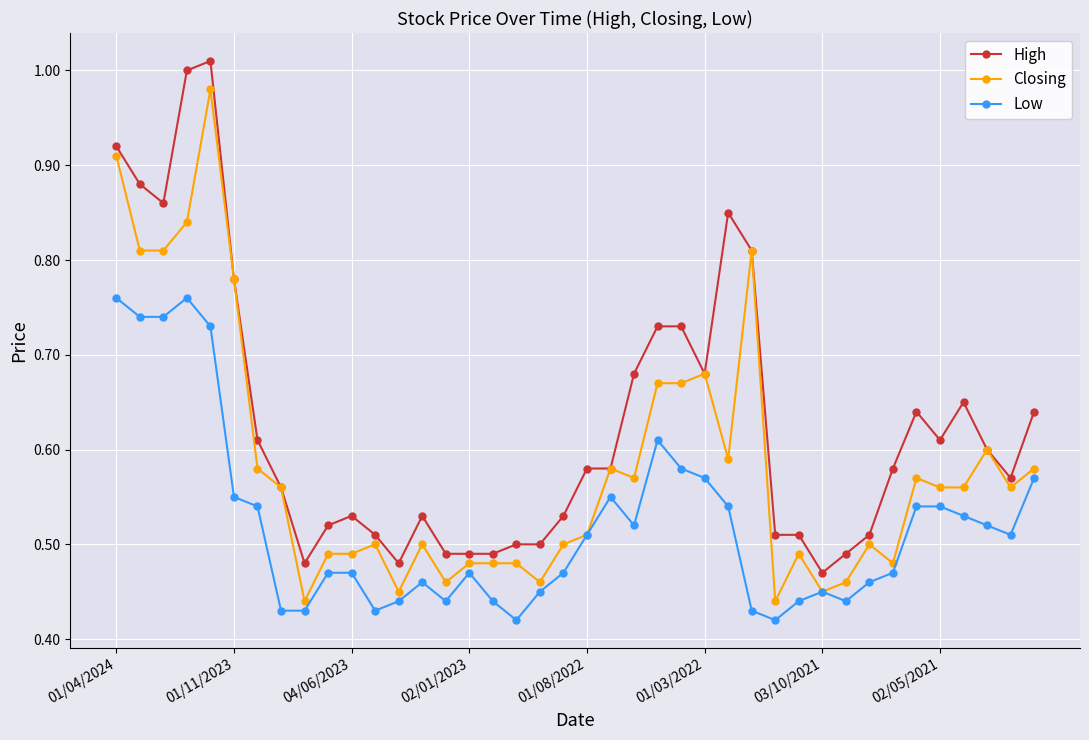

How many lines are shown in the chart?

3